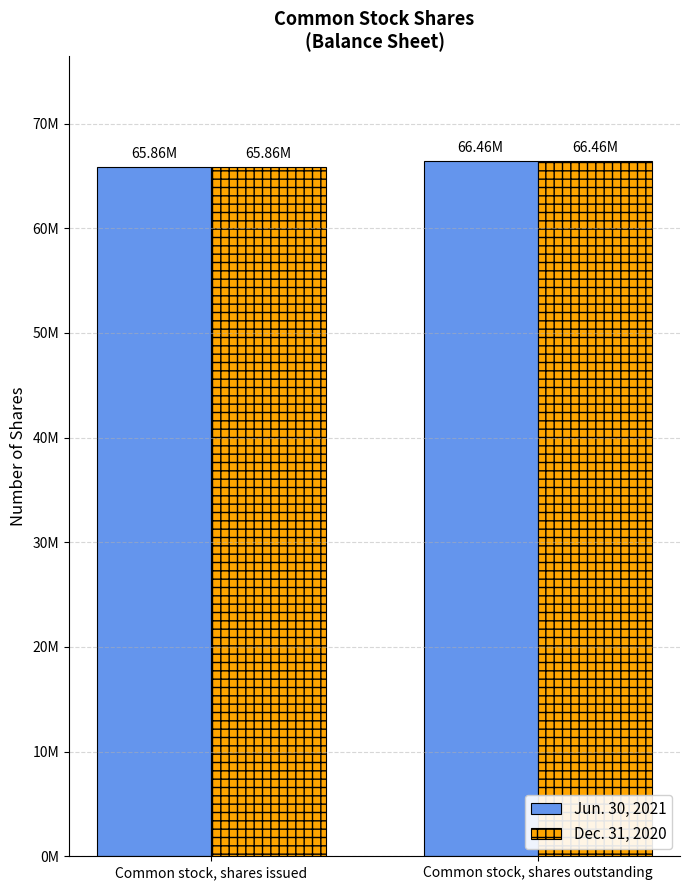

What are all the series names shown in the legend?

Jun. 30, 2021, Dec. 31, 2020